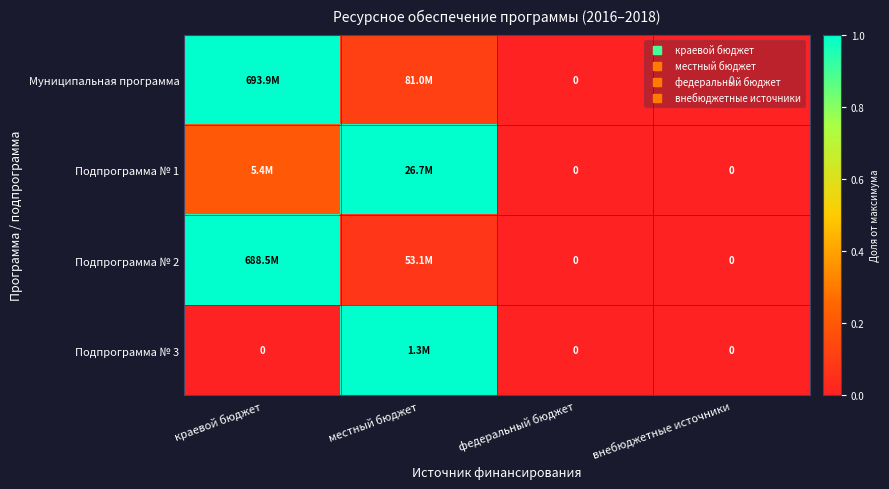

The Подпрограмма № 3 series shows 1.0 at местный бюджет. True or false?

True